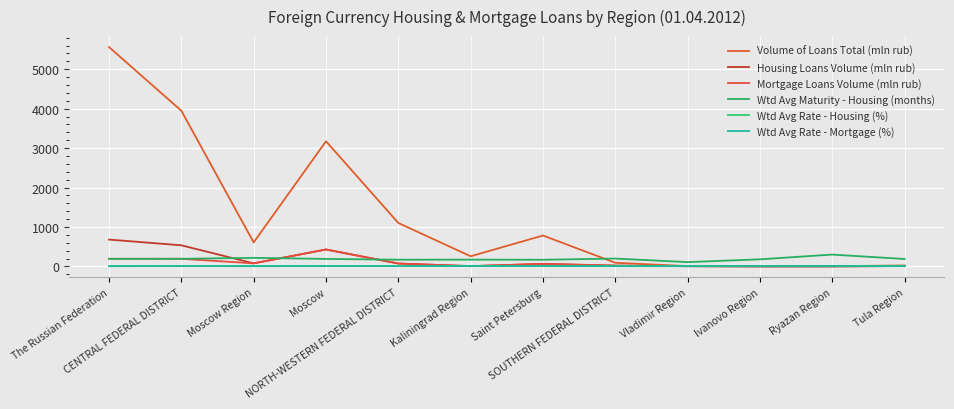

What is the spread (max minus min) of values at NORTH-WESTERN FEDERAL DISTRICT?

1093